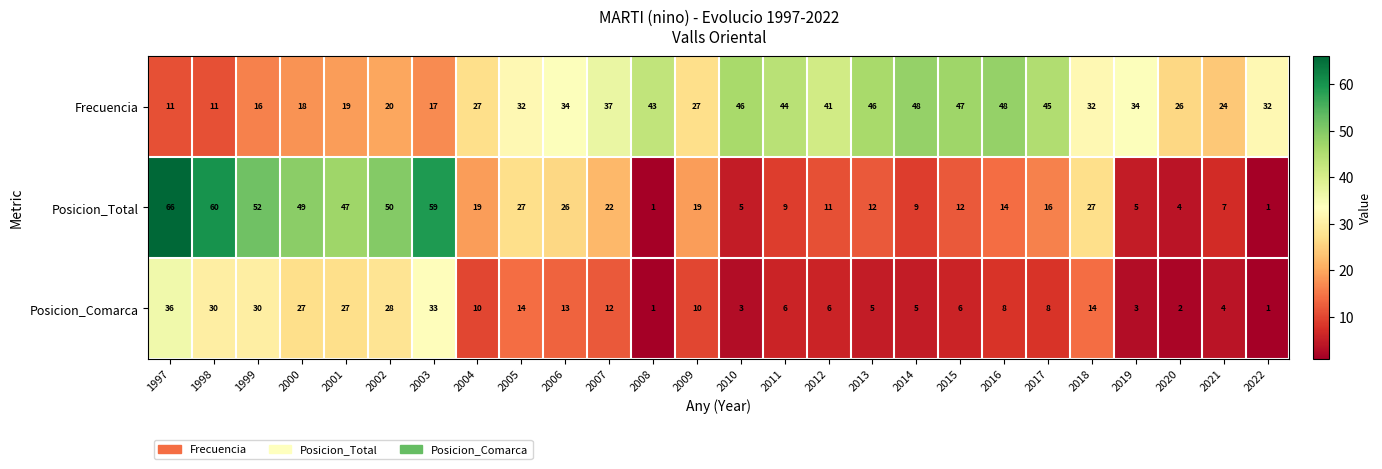

How many data points does each series have?

26